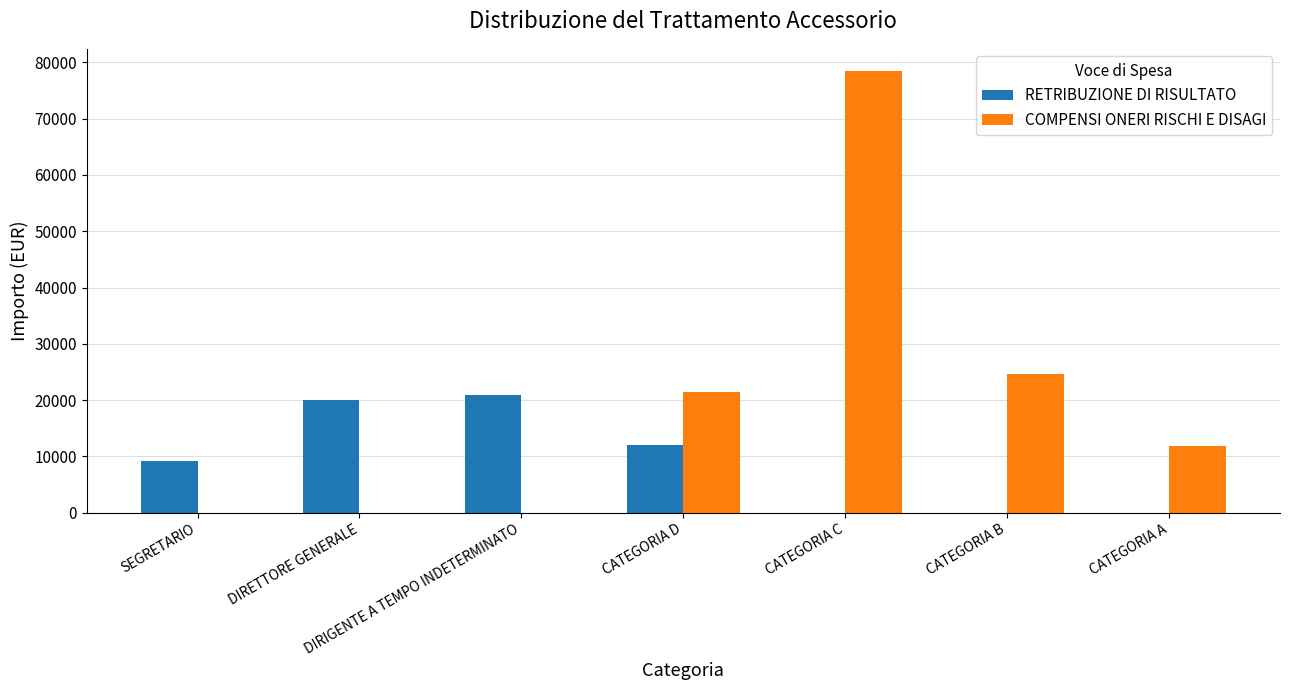

Count the number of categories in the chart.

7